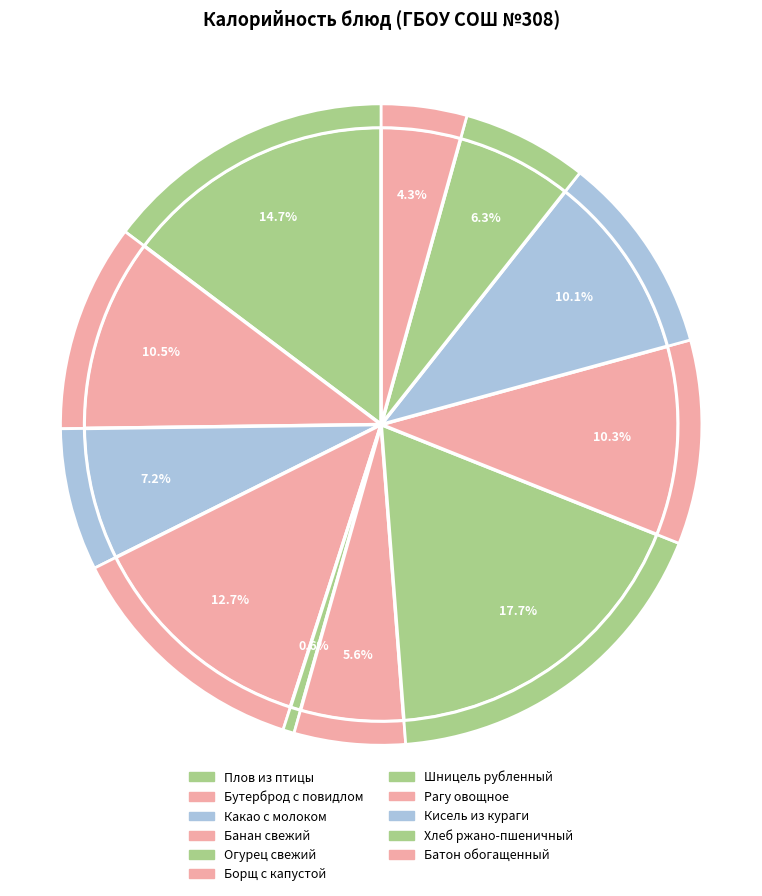

What percentage is NOT represented by Бутерброд с повидлом?

89.5%